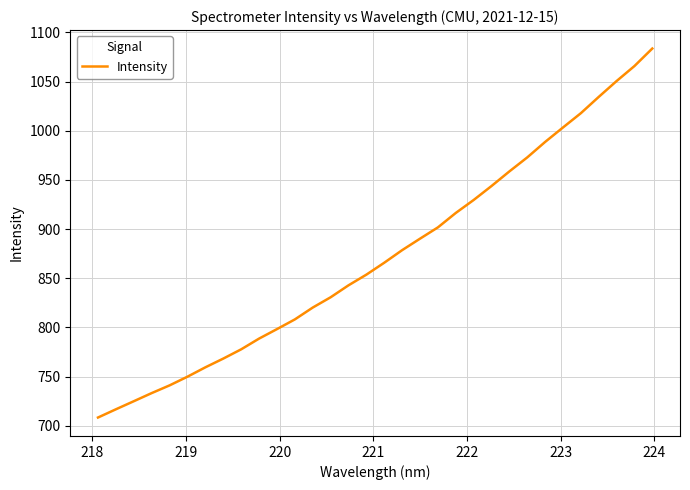

What is the difference between the maximum and minimum values?

375.2